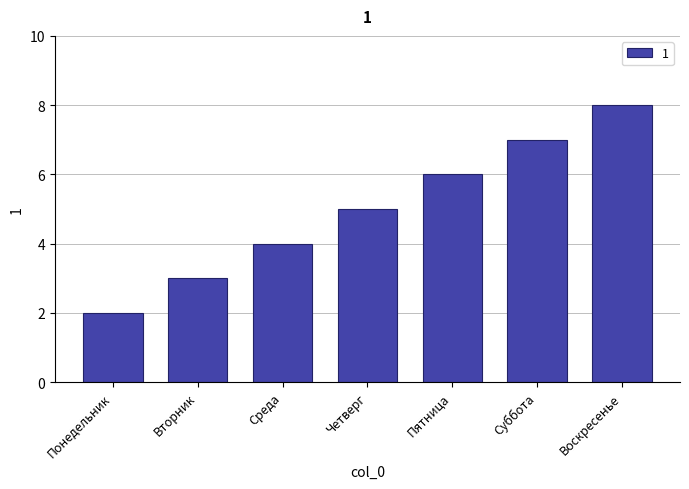

Which label corresponds to the smallest value in the chart?

Понедельник